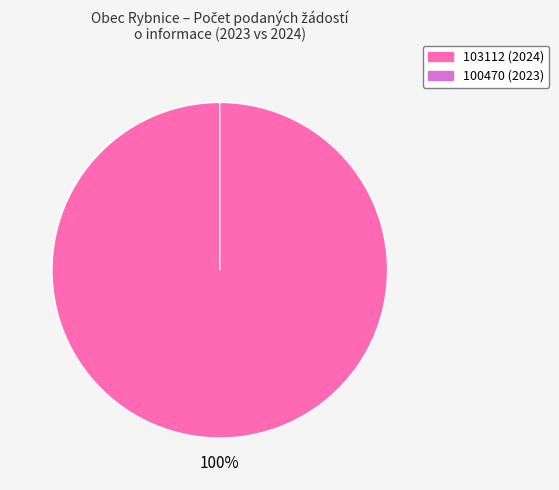

What percentage is NOT represented by 100470?

100.0%